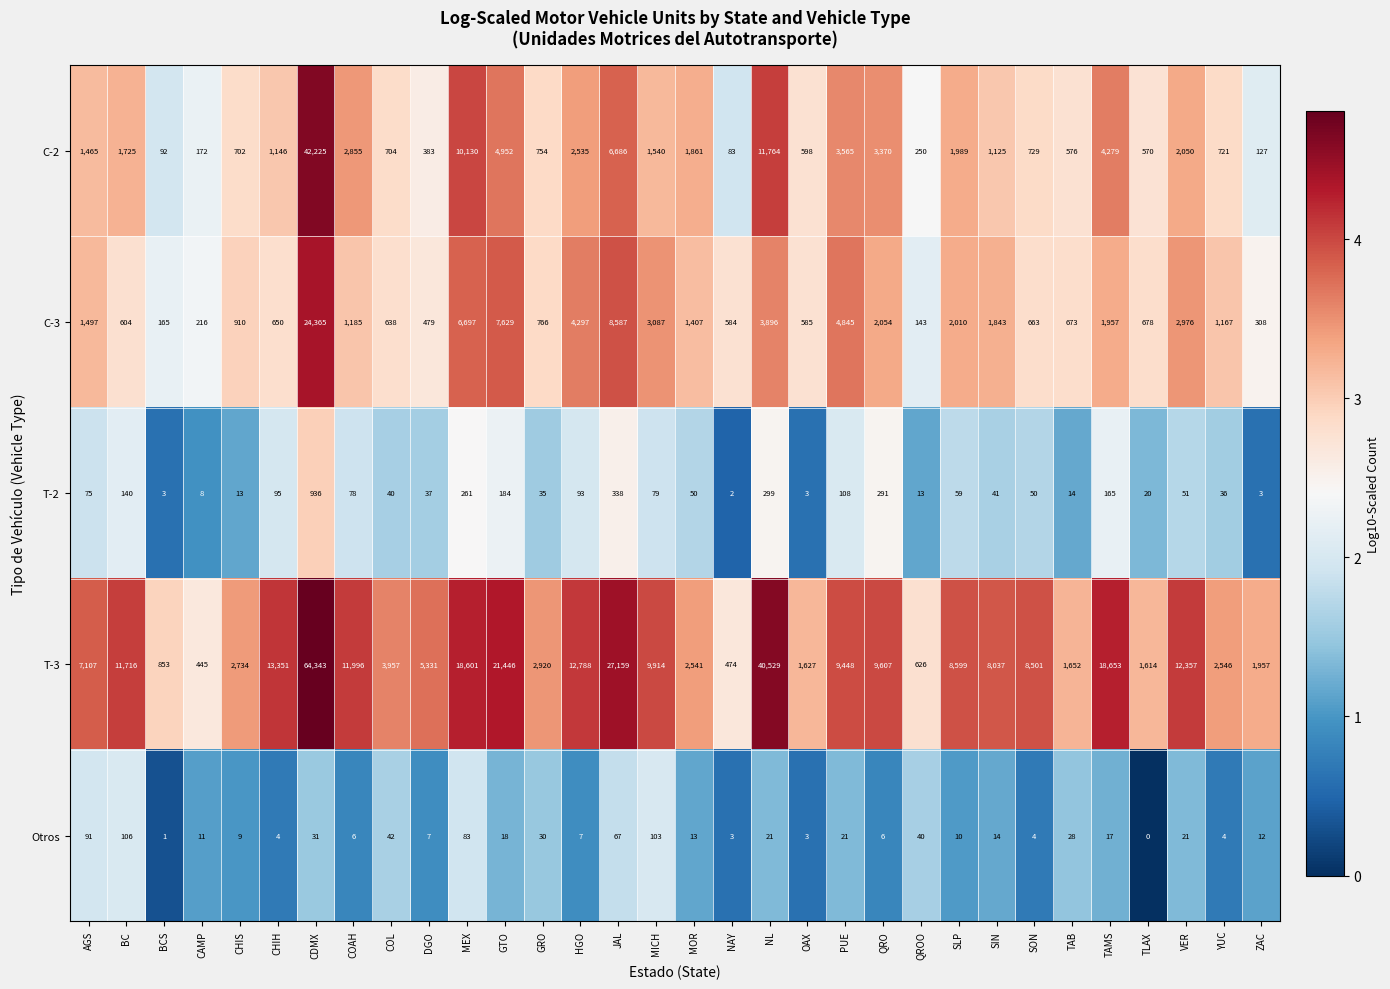

Rank the series at TAMS from lowest to highest value.

Otros, T-2, C-3, C-2, T-3